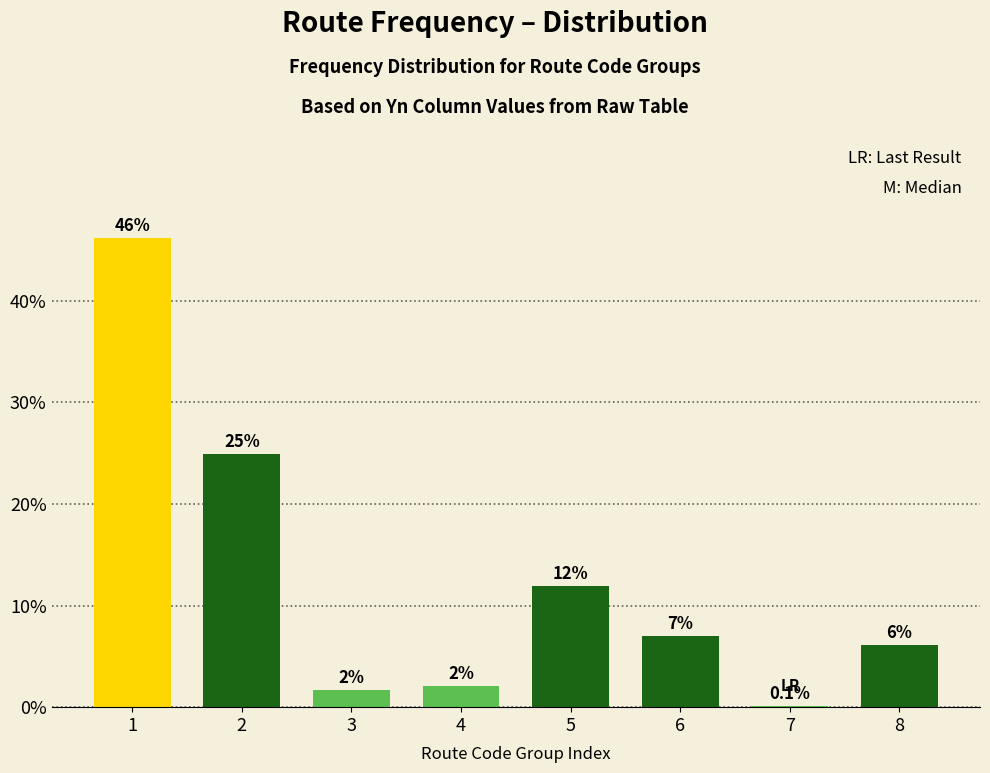

What is the approximate value at 6?

7.0